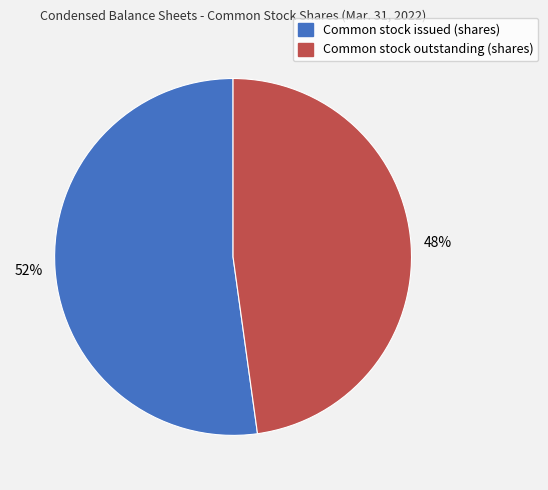

To the nearest percent, what percentage of the pie is Common stock outstanding (shares)?

48%